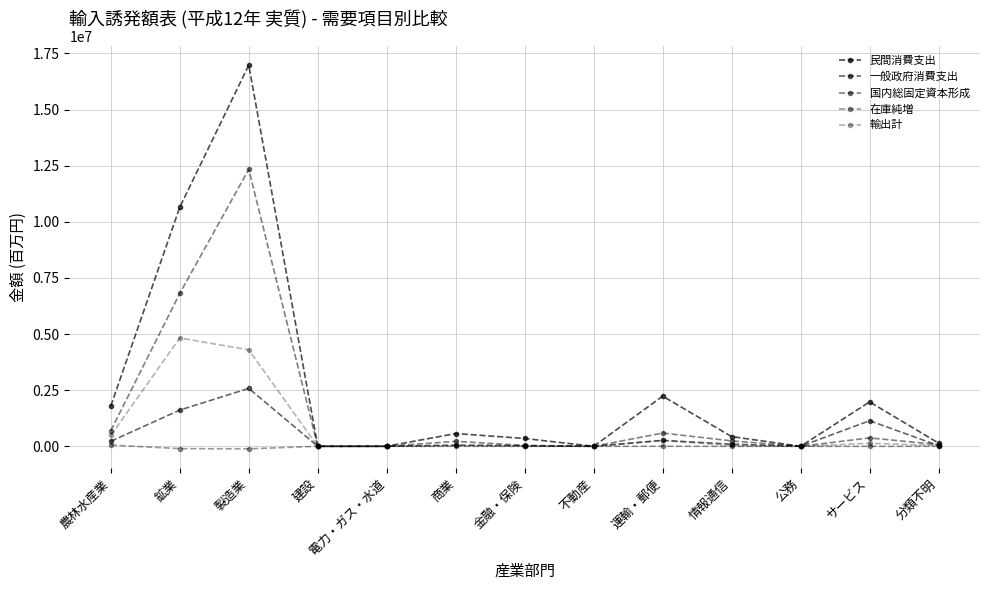

What is the label of the 3rd point from the left?

製造業